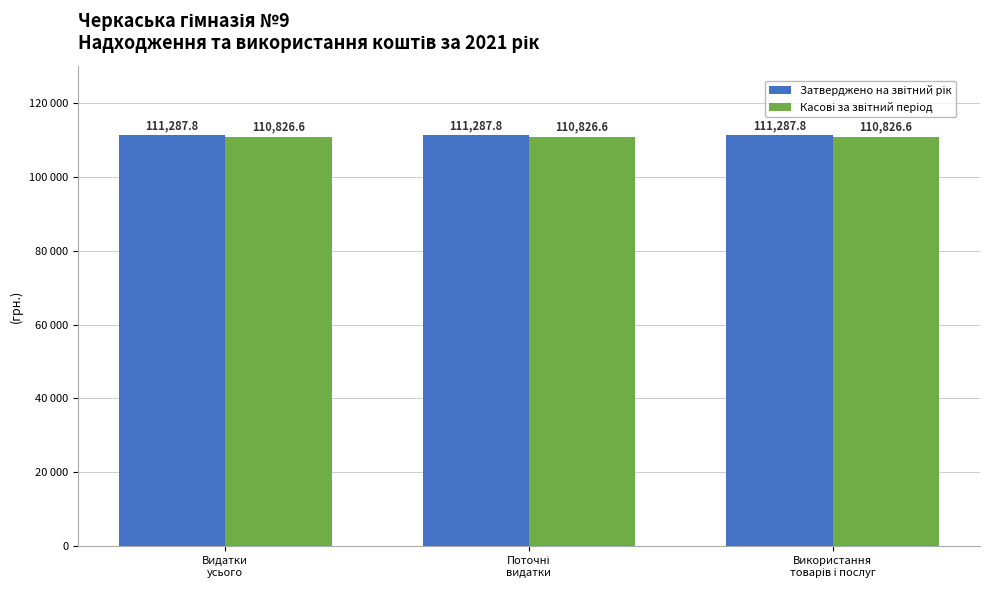

Does the chart contain any negative values?

No